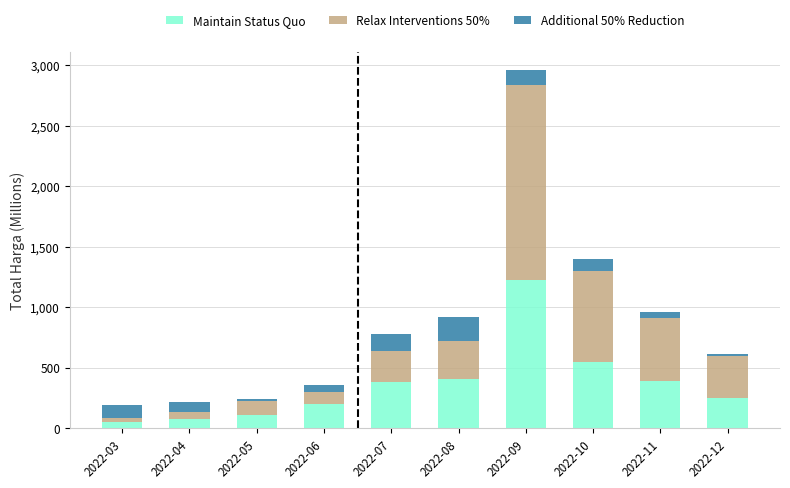

At which label does Maintain Status Quo reach its peak?

2022-09